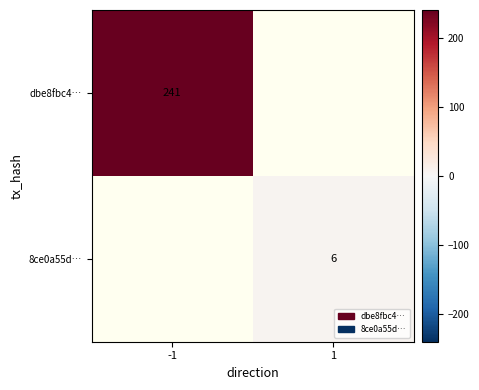

The dbe8fbc4… series shows 117 at -1. True or false?

False